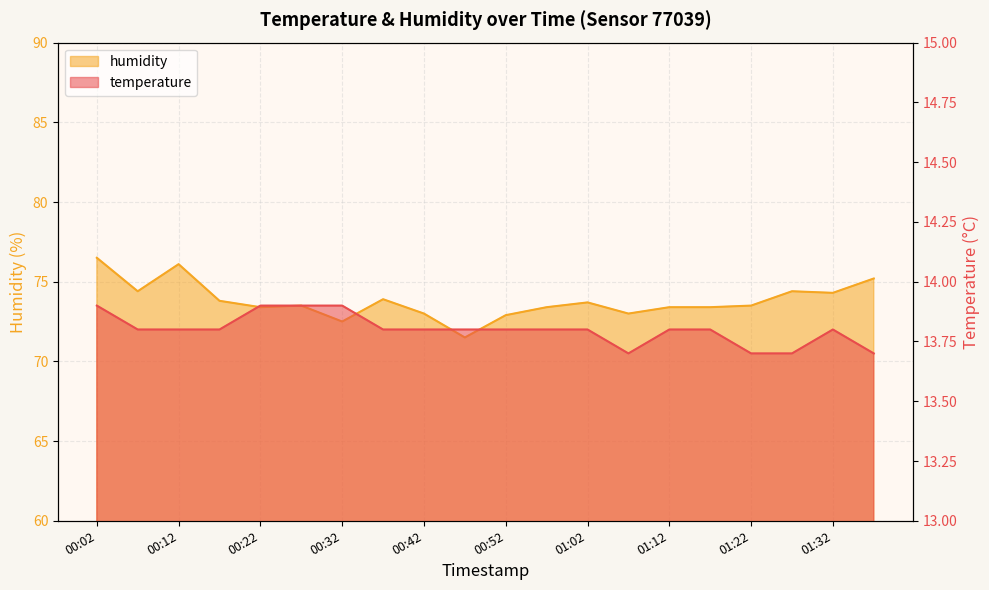

Rank the categories by temperature value from highest to lowest.

00:02, 00:22, 00:27, 00:32, 00:07, 00:12, 00:17, 00:37, 00:42, 00:47, 00:52, 00:57, 01:02, 01:12, 01:17, 01:32, 01:07, 01:22, 01:27, 01:37